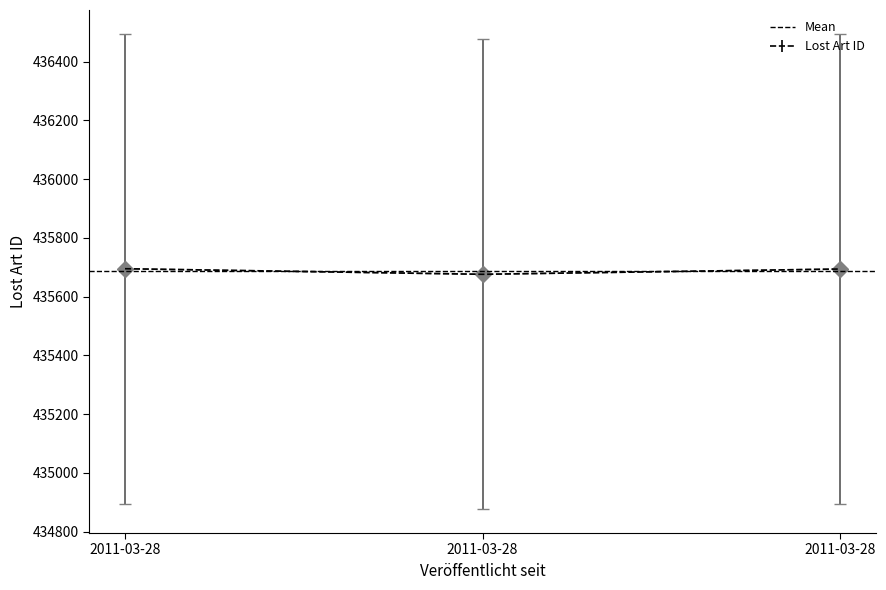

How many lines are shown in the chart?

1